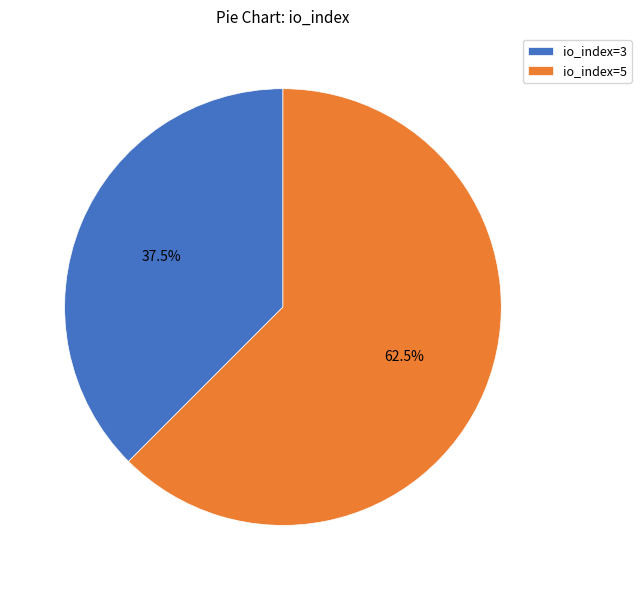

Rank the categories by value from highest to lowest.

io_index=5, io_index=3